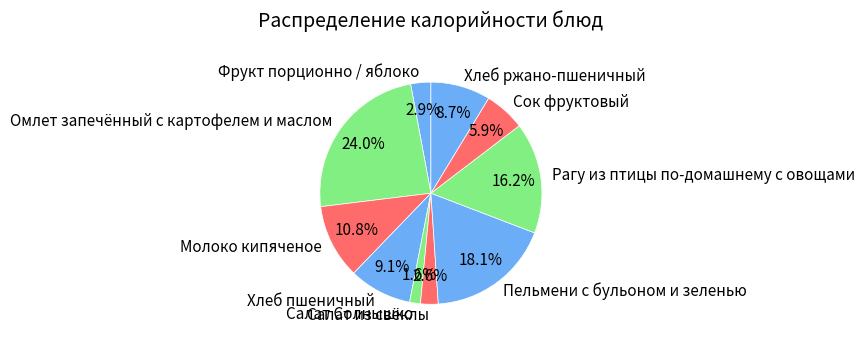

What is the largest slice in the pie chart?

Омлет запечённый с картофелем и маслом